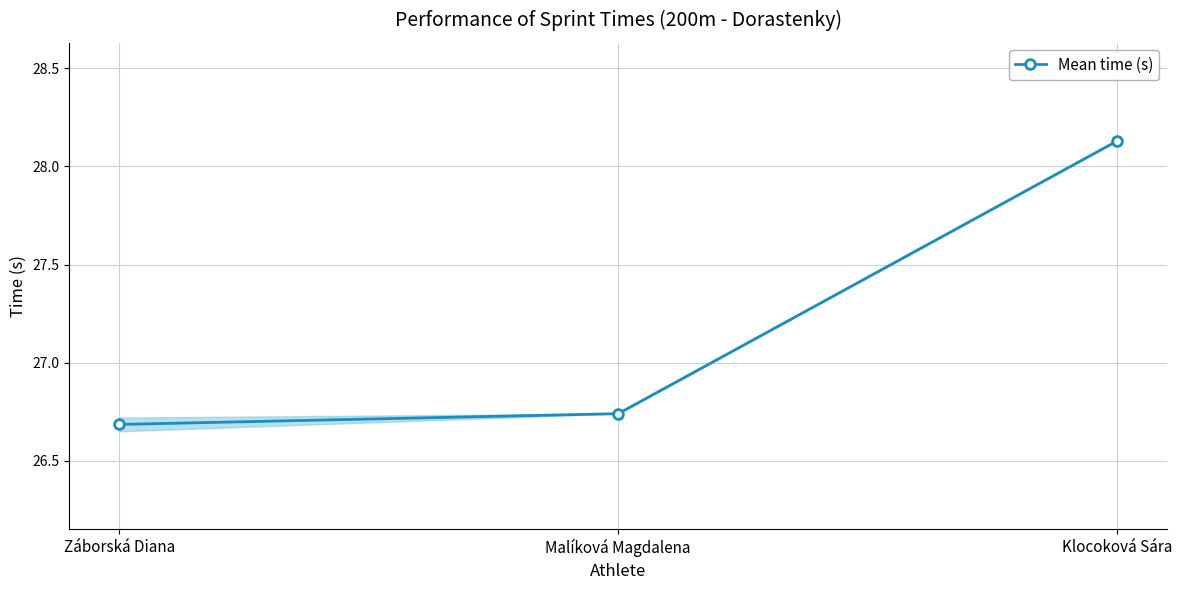

What is the change in value from Záborská Diana to Malíková Magdalena?

+0.1